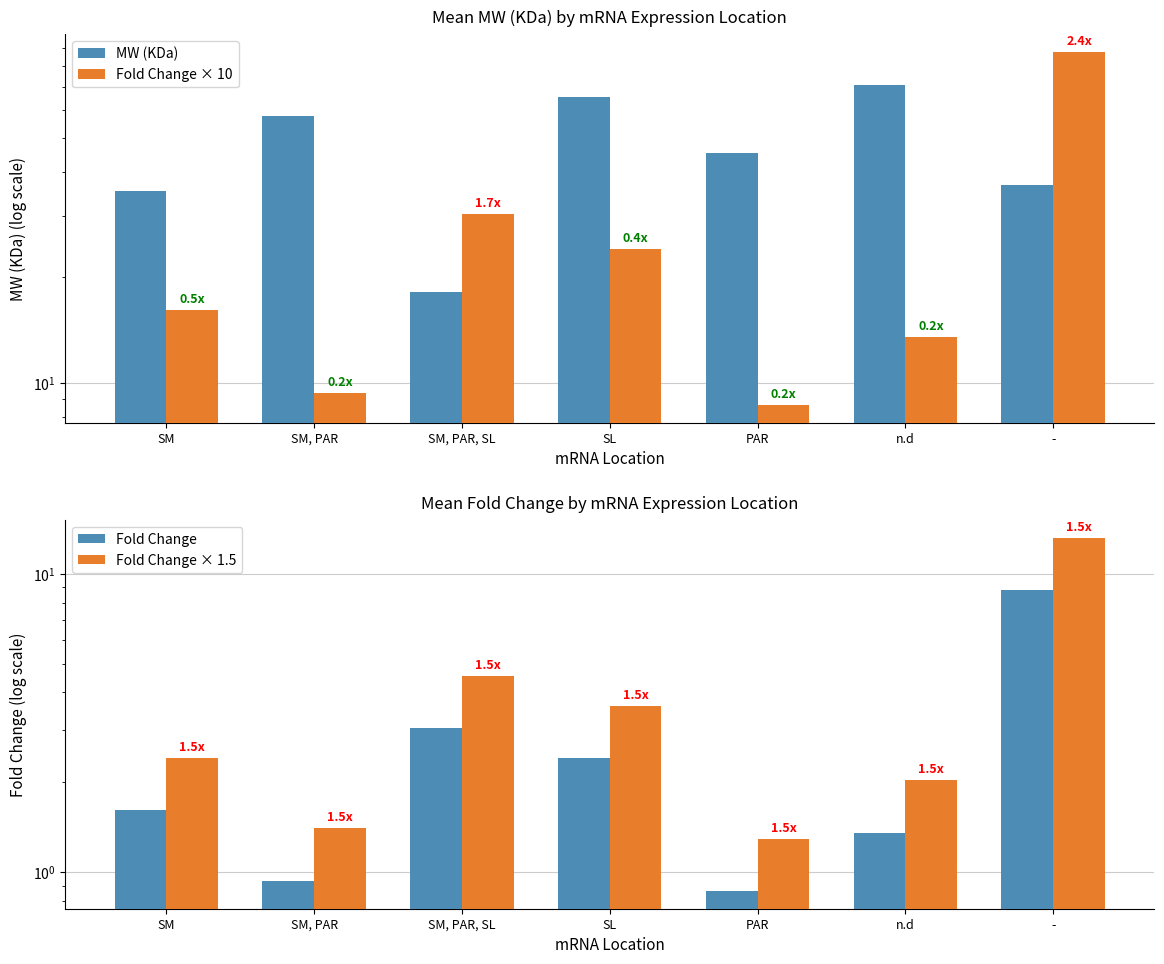

What is the sum of the MW (KDa) values at n.d and SL?

136.2